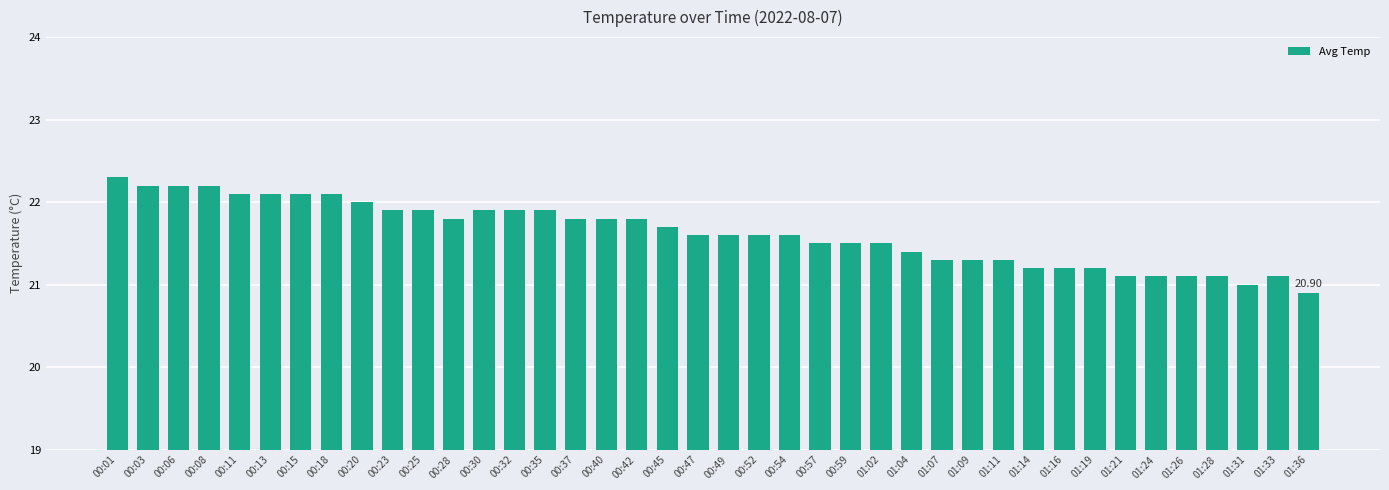

What is the ratio of the value at 00:01 to the value at 00:03?

1.0